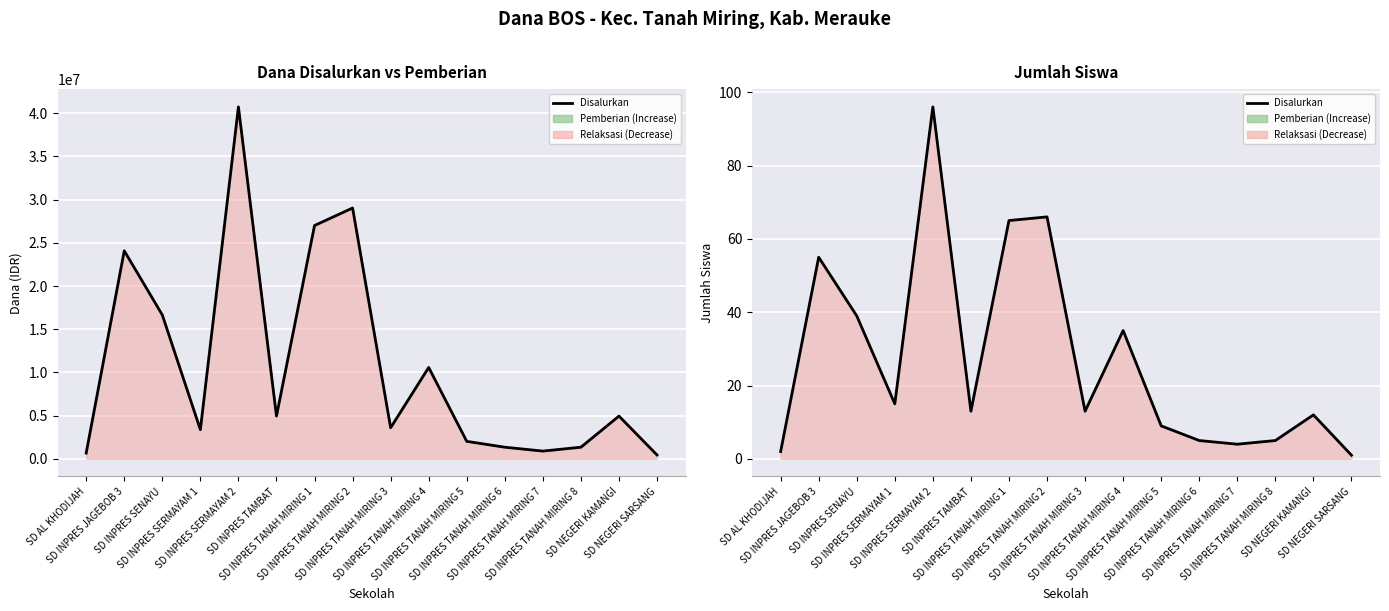

What is the difference between the second highest and minimum values?

65